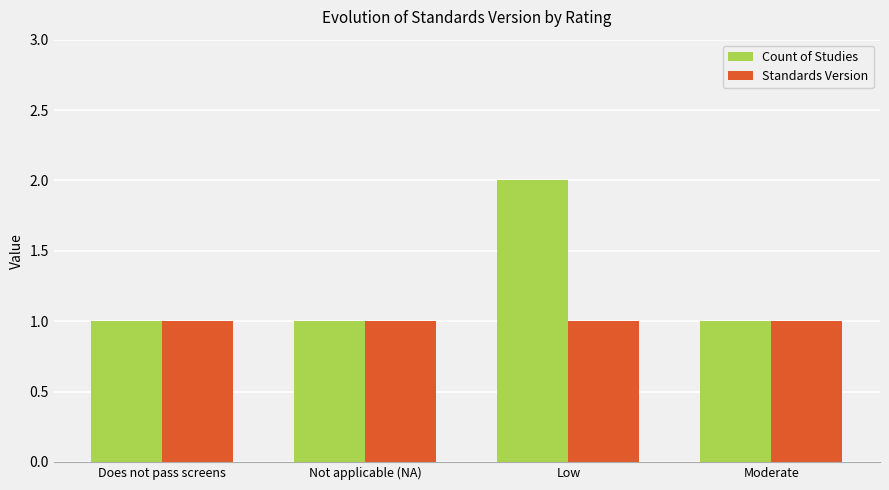

Is it true that Count of Studies equals 2 at Low?

True